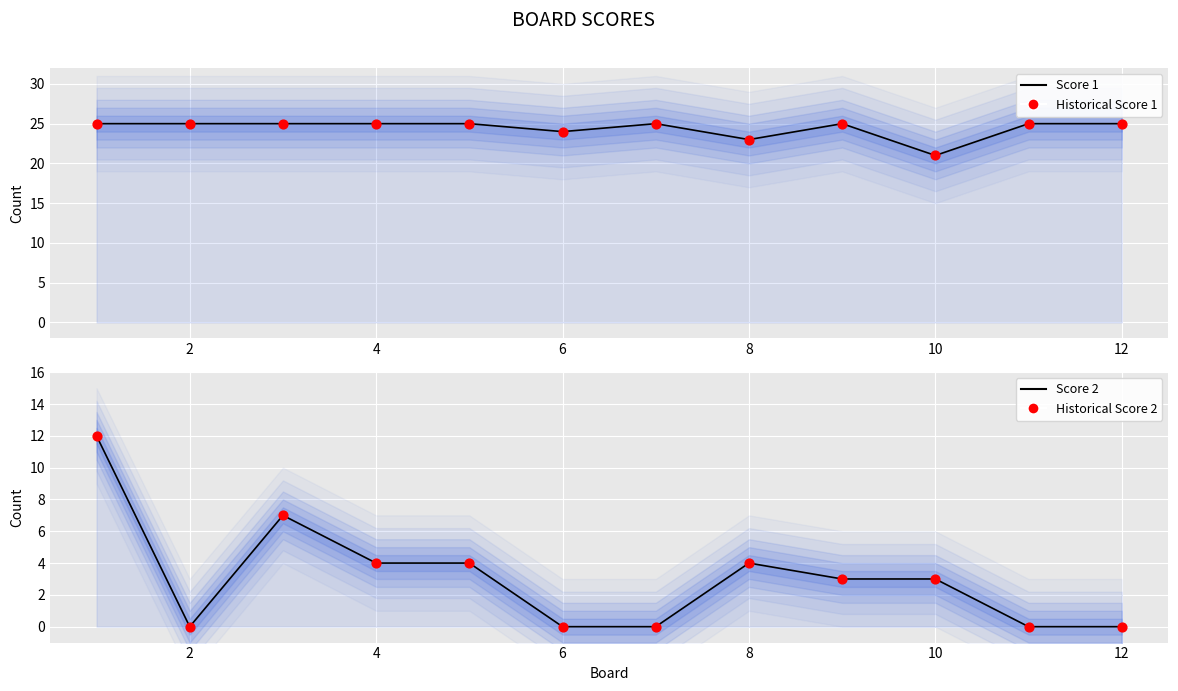

Is the value of Score 1 at 10 greater than the value of Score 2 at 12?

Yes